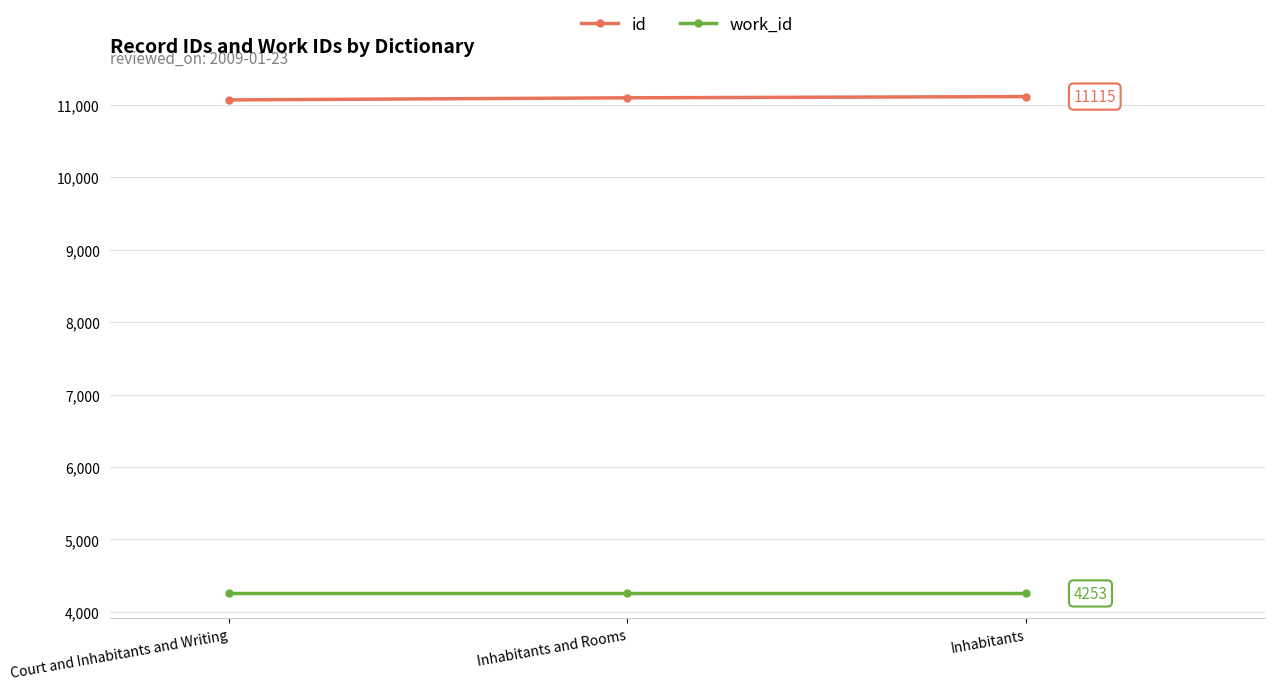

What is the total value across all series at Court and Inhabitants and Writing?

15322